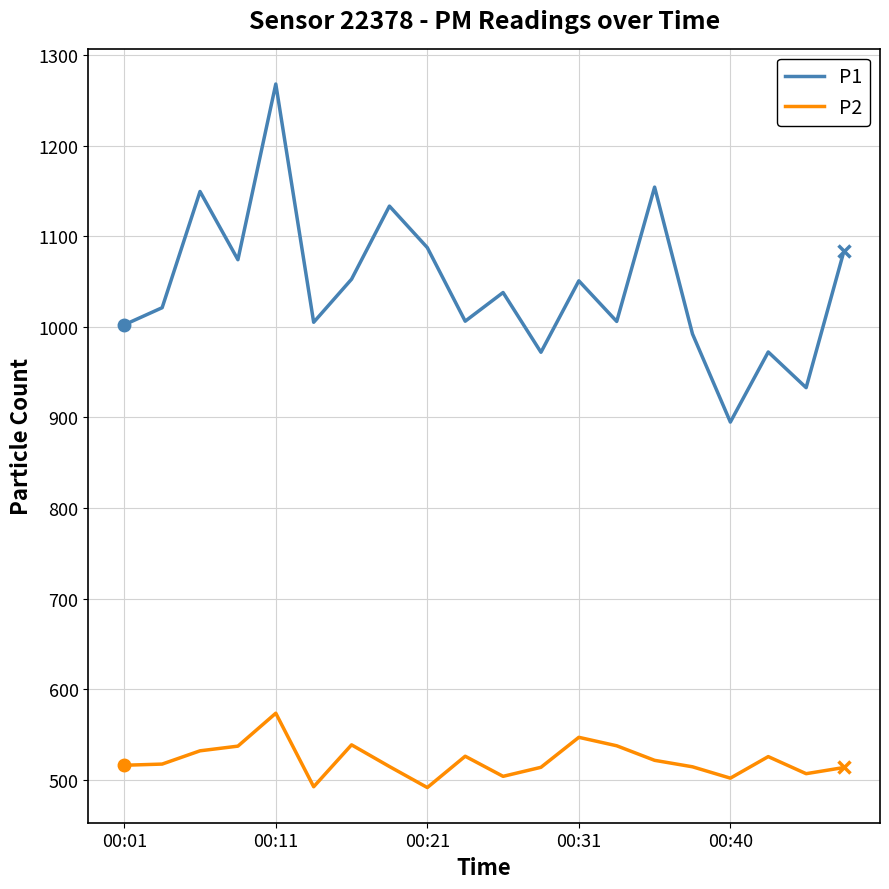

List the series in order of their overall mean, lowest first.

P2, P1